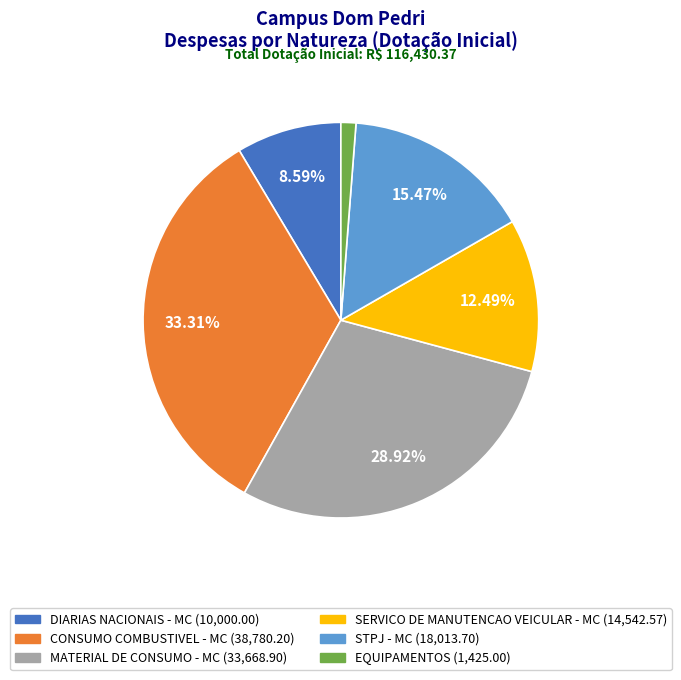

Do DIARIAS NACIONAIS - MC and MATERIAL DE CONSUMO - MC together represent more than half of the pie?

No